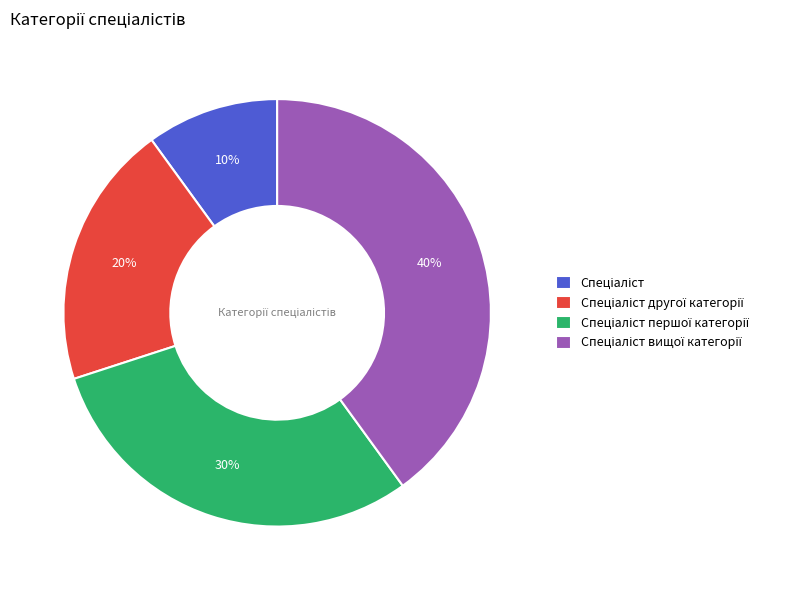

Is there any slice that represents more than half of the pie?

No